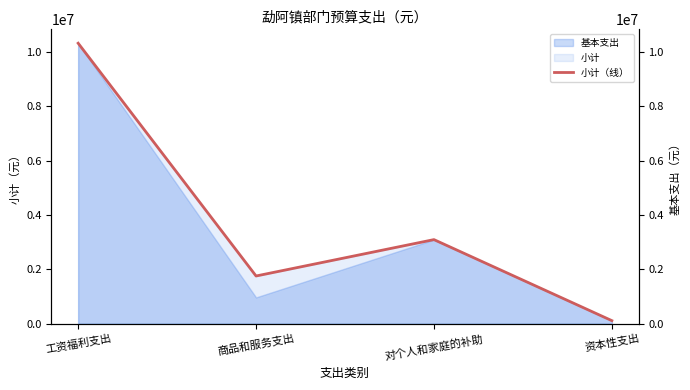

At which label is the value closest to 5218745?

对个人和家庭的补助